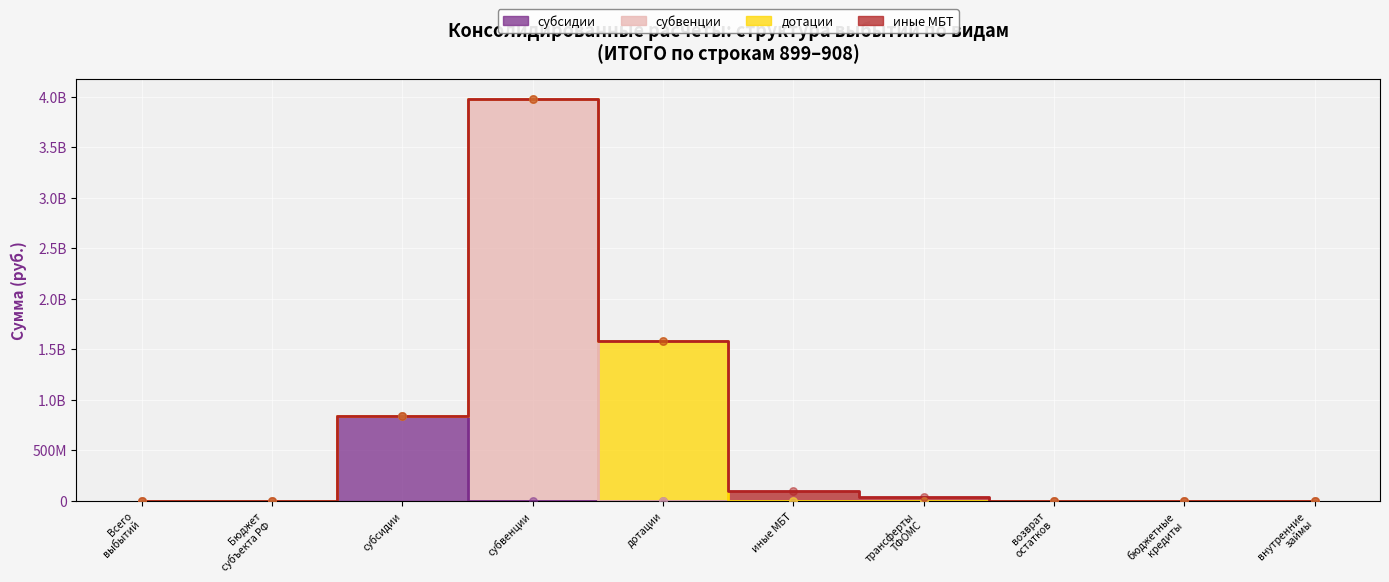

Which series reaches the minimum Y coordinate?

субсидии